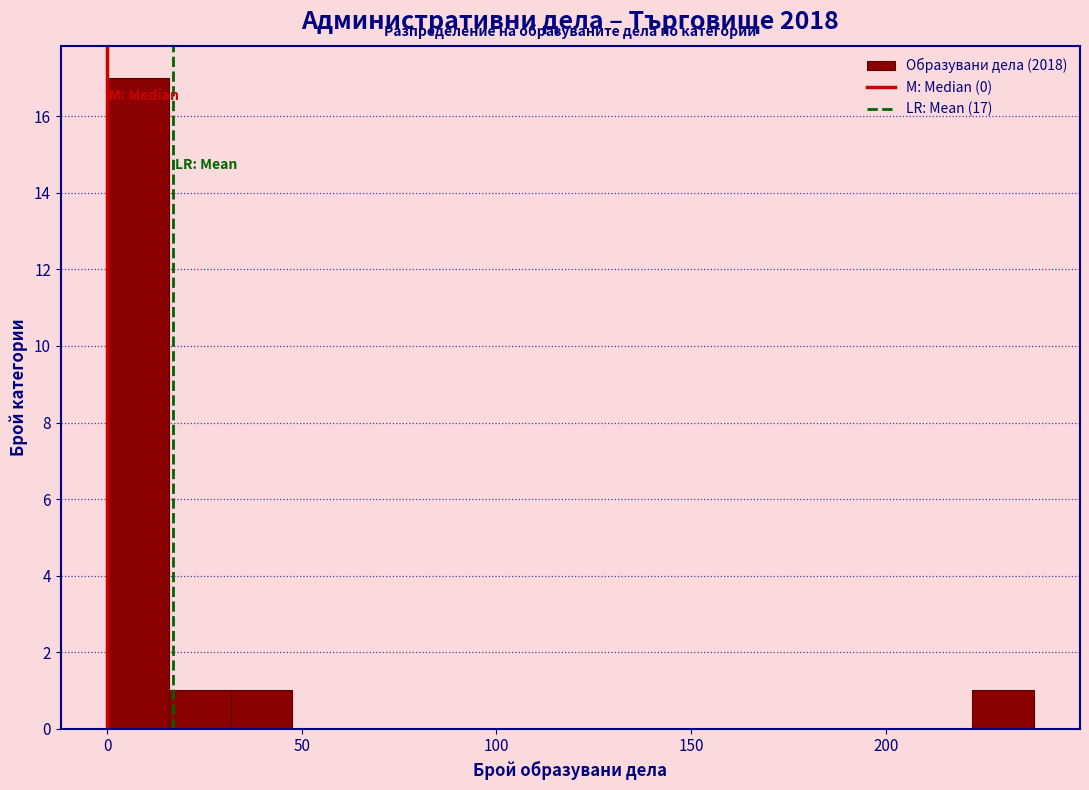

Read against the x-axis, roughly where is the centre of the tallest bar?

10